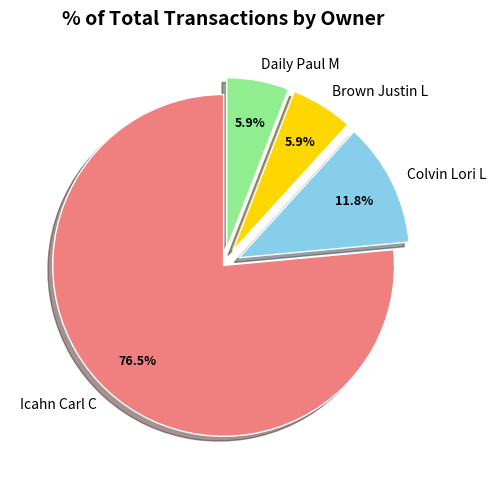

Which category has the biggest portion of the pie?

Icahn Carl C